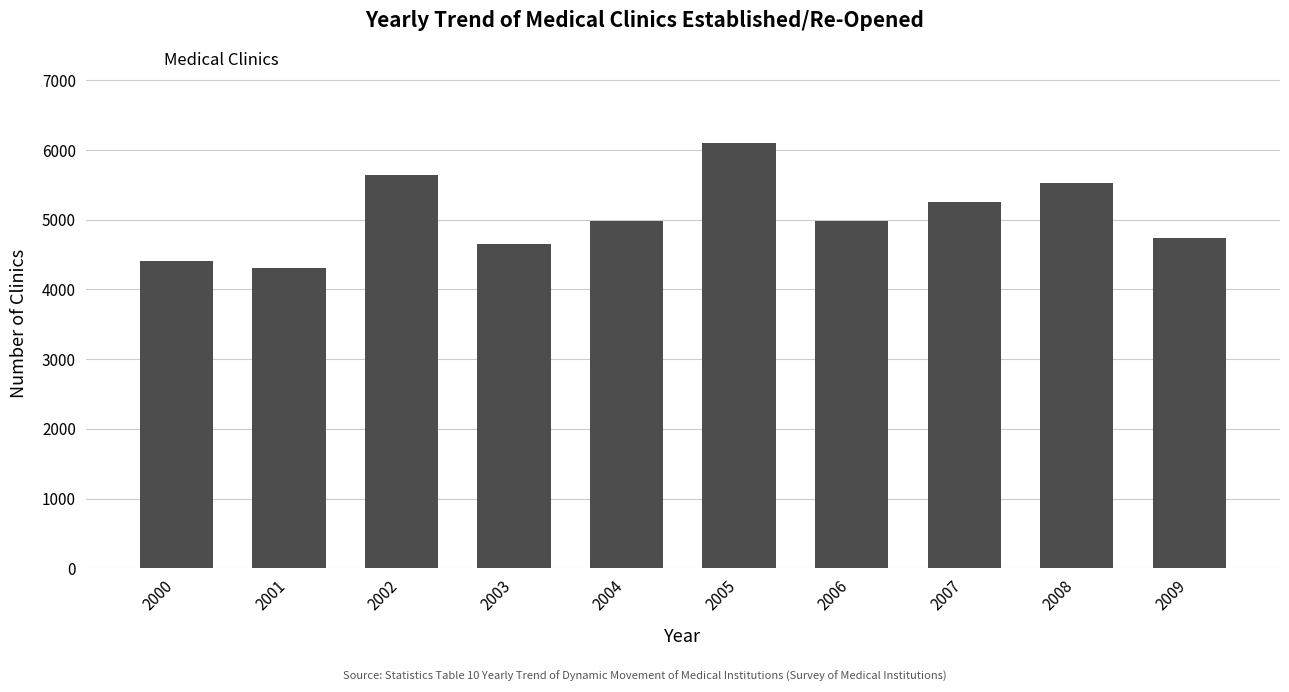

Is it true that the value at 2008 is 5522?

True